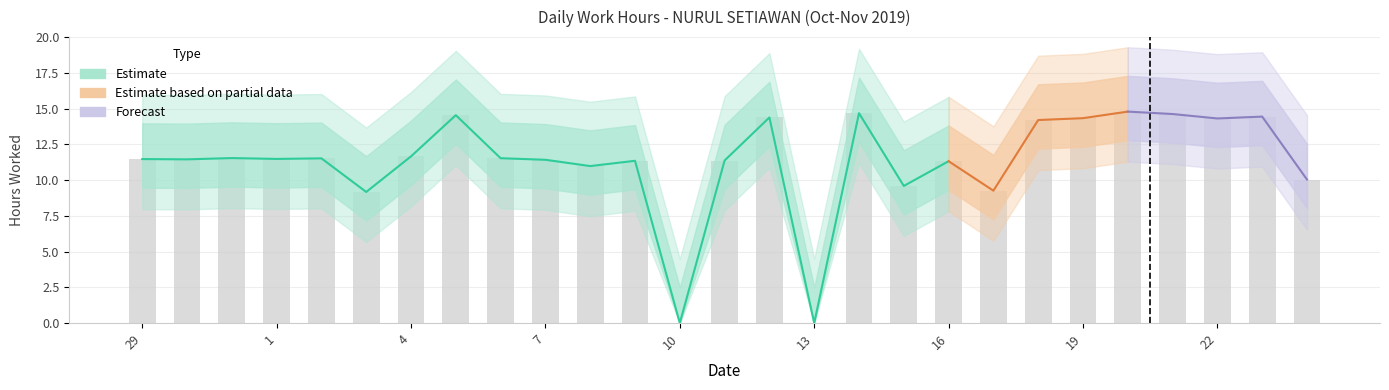

Rank the categories by value from lowest to highest.

10, 13, 3, 17, 15, 24, 8, 16, 9, 11, 7, 30, 29, 1, 2, 6, 31, 4, 18, 22, 19, 12, 23, 5, 21, 14, 20